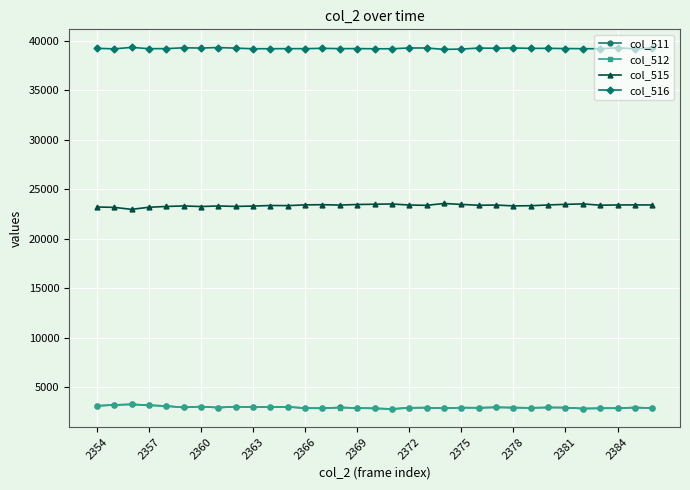

True or false: col_512 and col_515 cross at least once.

False